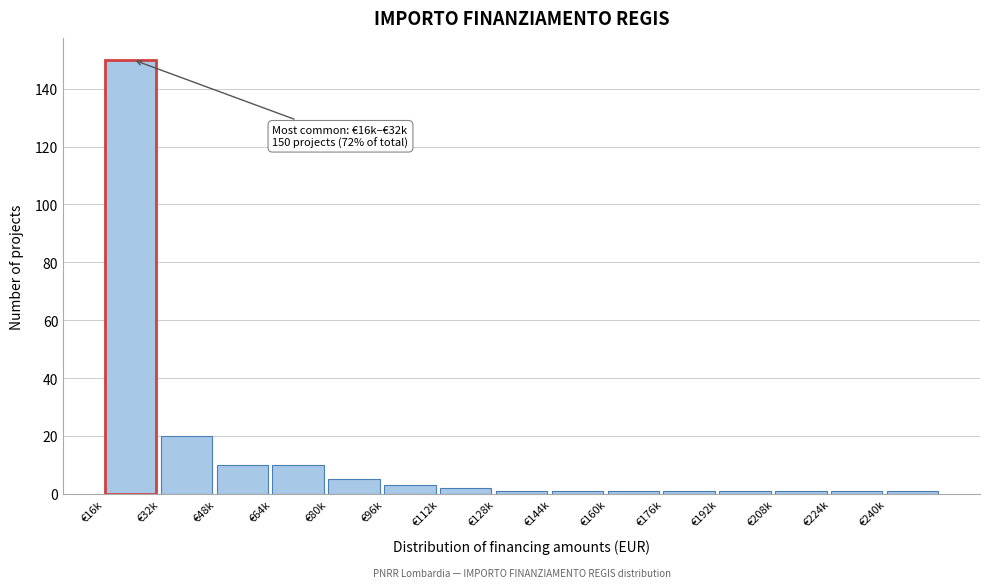

Reading right to left, transcribe all the data shown in this chart.

1	1	1	1	1	1	1	1	2	3	5	10	10	20	150